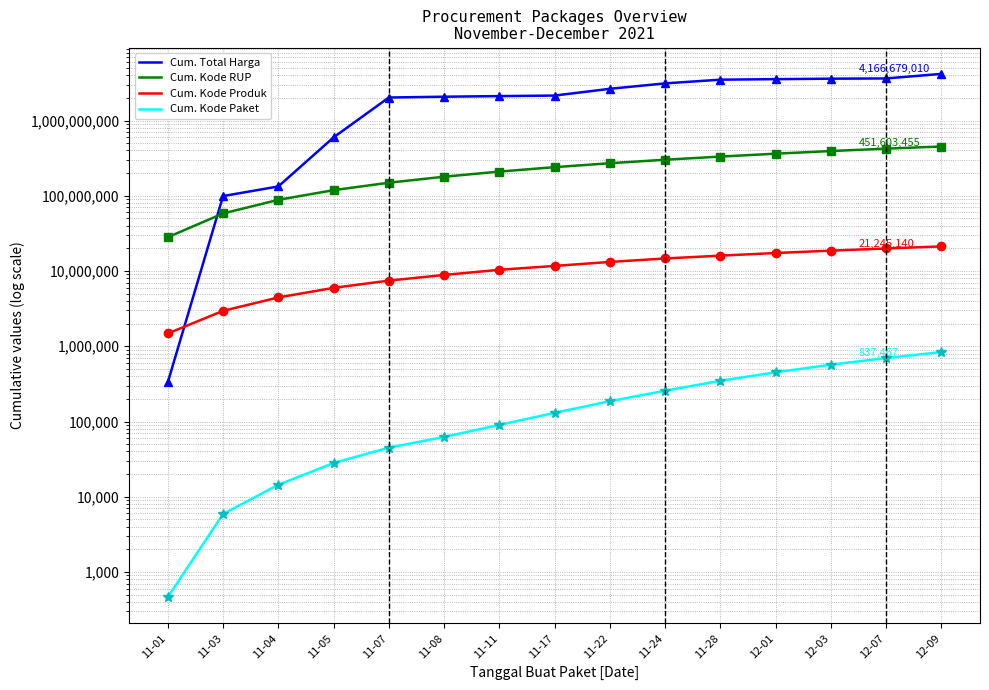

At 11-28, list the series in order from largest to smallest.

Cum. Total Harga, Cum. Kode RUP, Cum. Kode Produk, Cum. Kode Paket